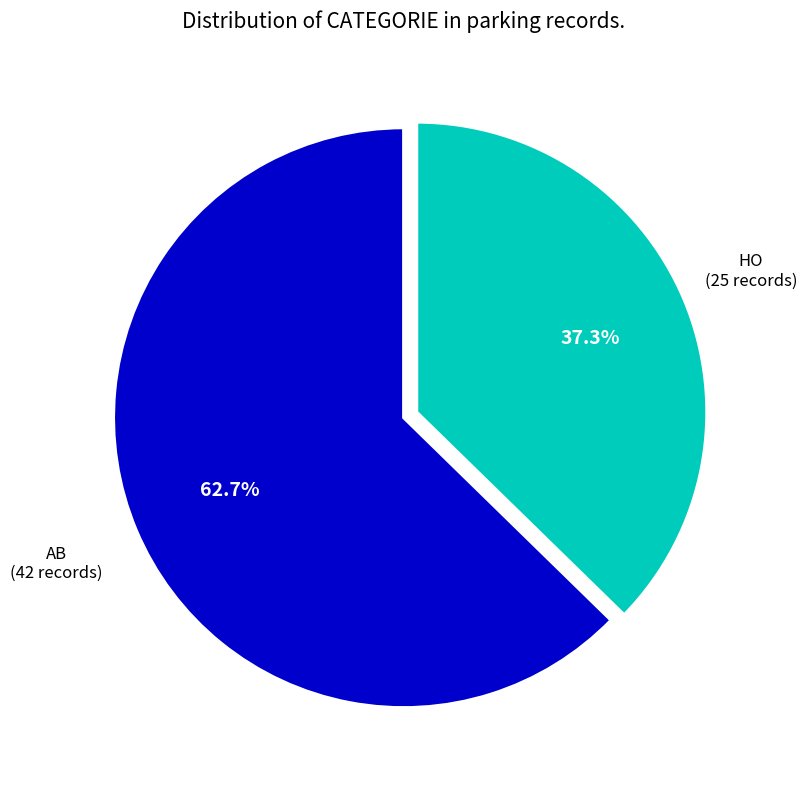

Combined, what portion of the pie is HO and AB?

100.0%